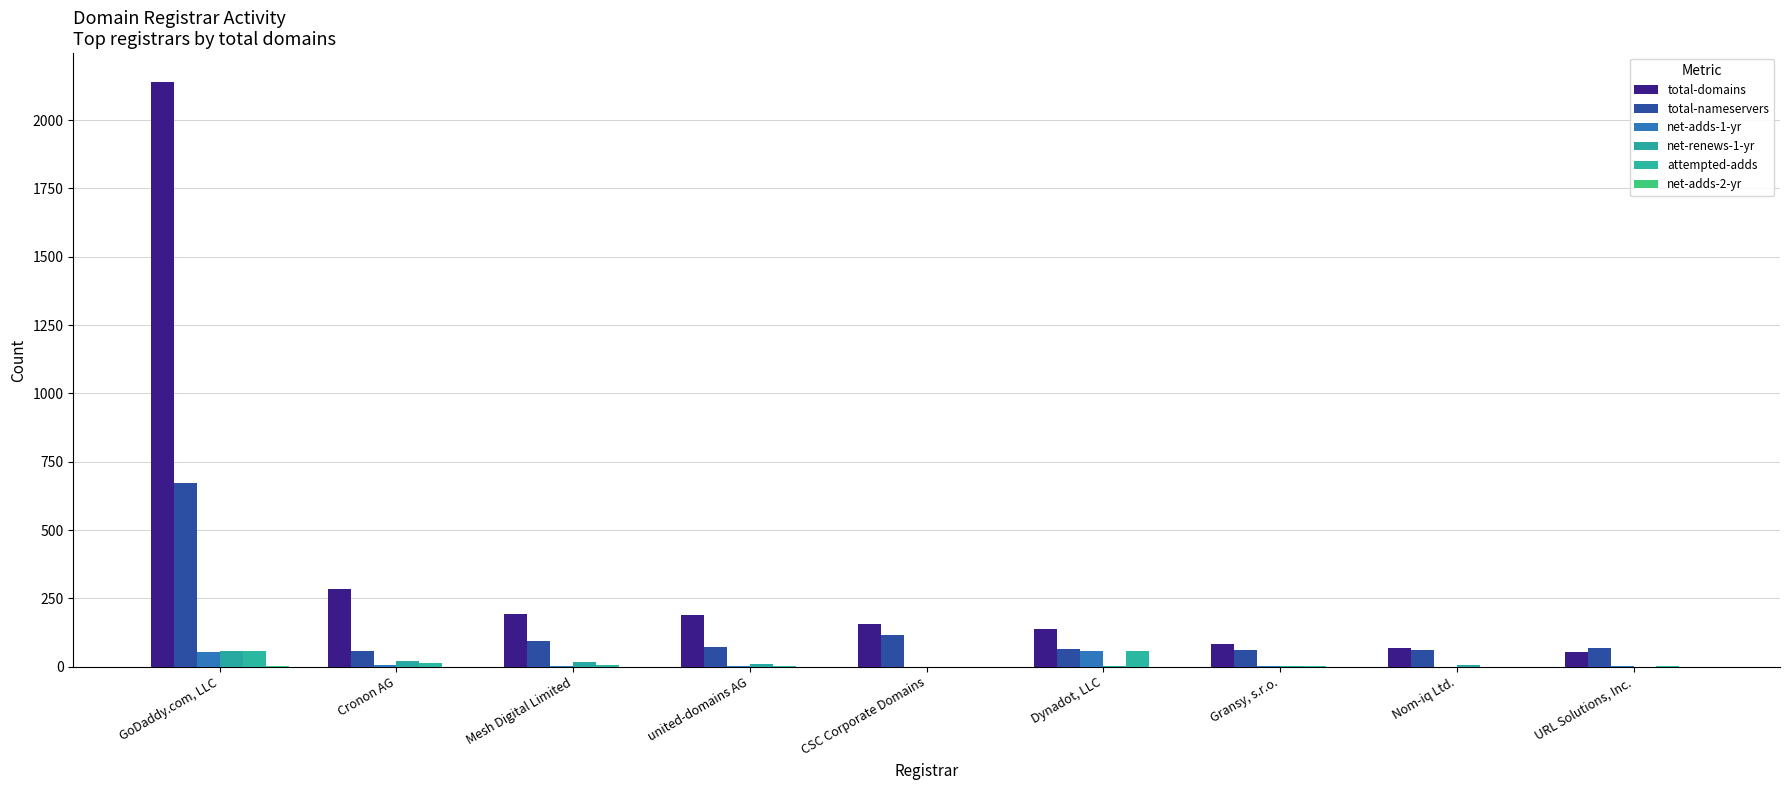

The total-nameservers series shows 60 at Nom-iq Ltd.. True or false?

True